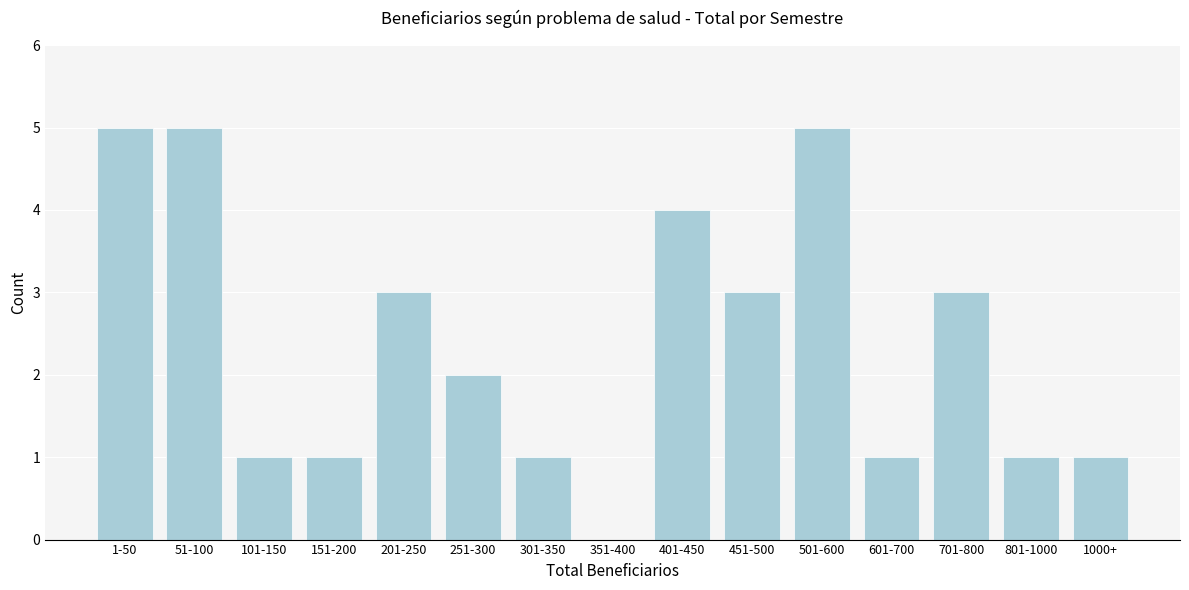

Reading left to right, list all the values displayed in this chart.

1-50=5	51-100=5	101-150=1	151-200=1	201-250=3	251-300=2	301-350=1	351-400=0	401-450=4	451-500=3	501-600=5	601-700=1	701-800=3	801-1000=1	1000+=1